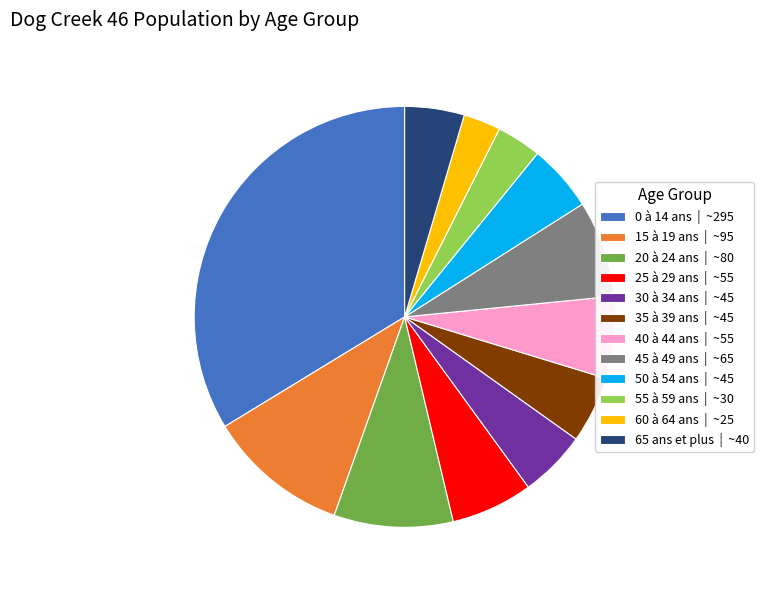

Which slice is the smallest?

60 à 64 ans